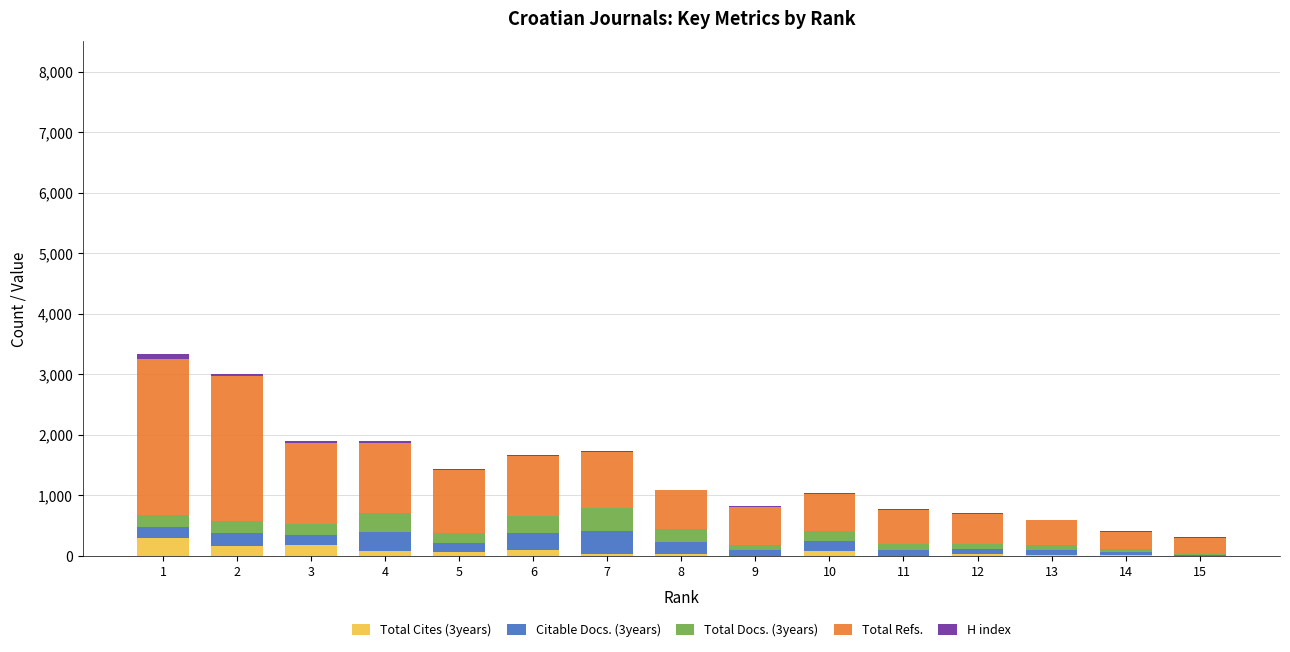

What is the total value across all series at 14?

407